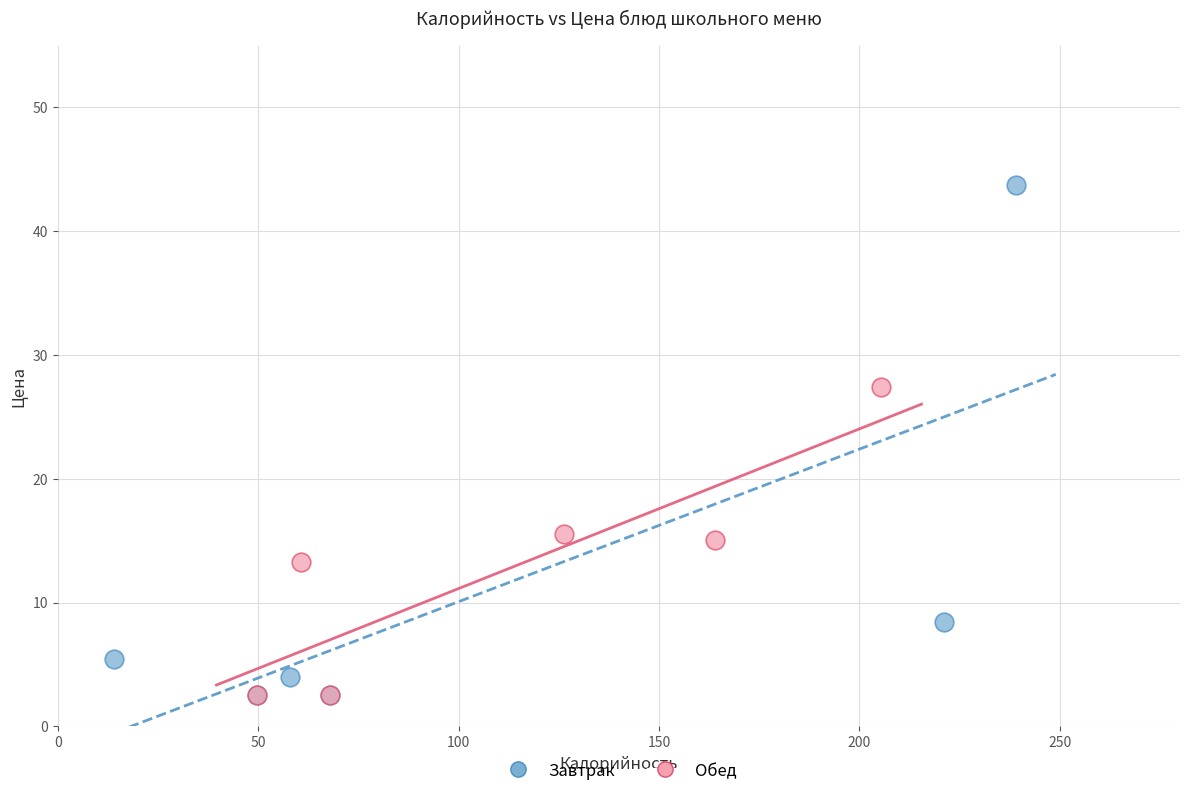

Which series contains the highest Y value?

Завтрак